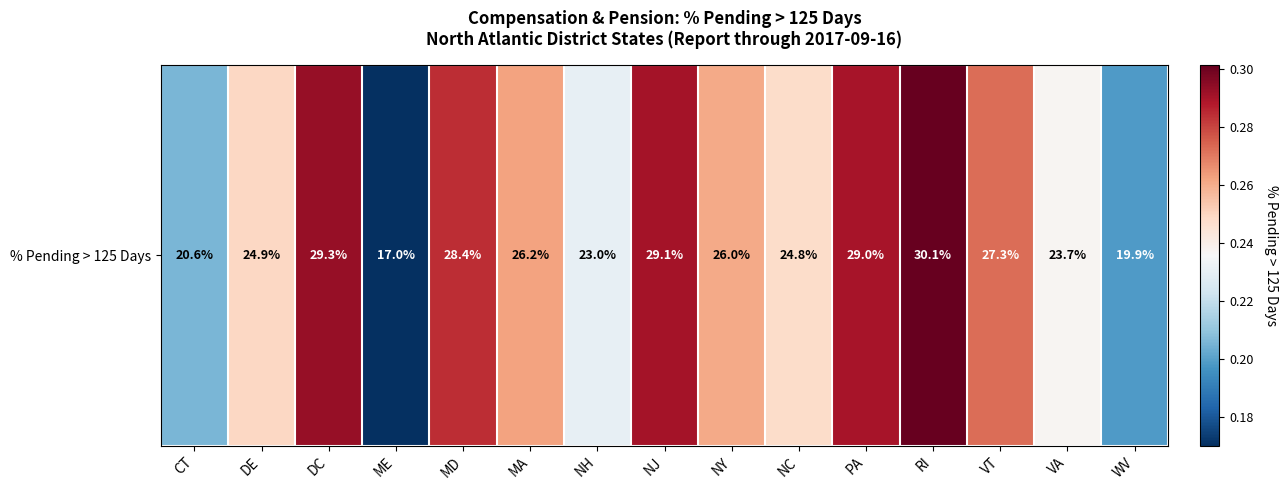

How many data points does each series have?

15